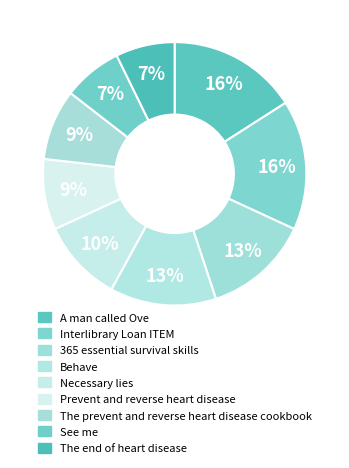

Is there any slice that represents more than half of the pie?

No